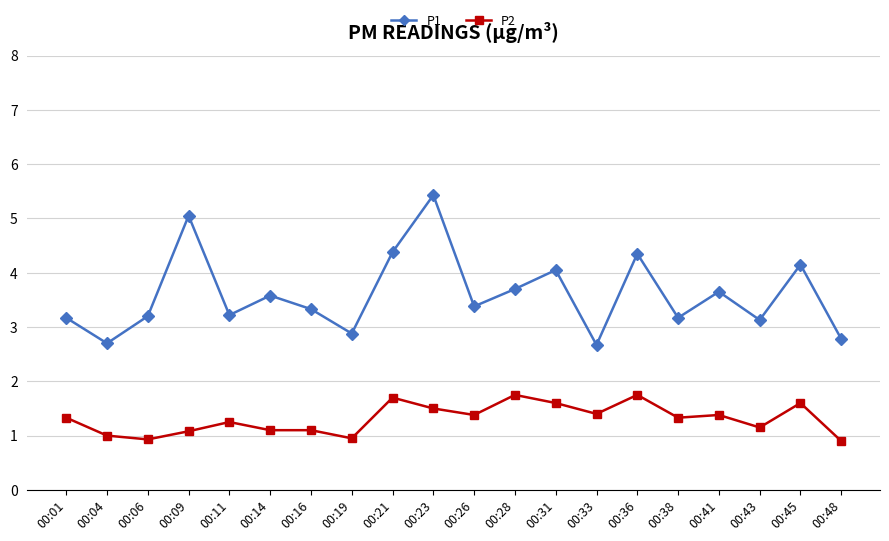

Count the number of data series in this chart.

2